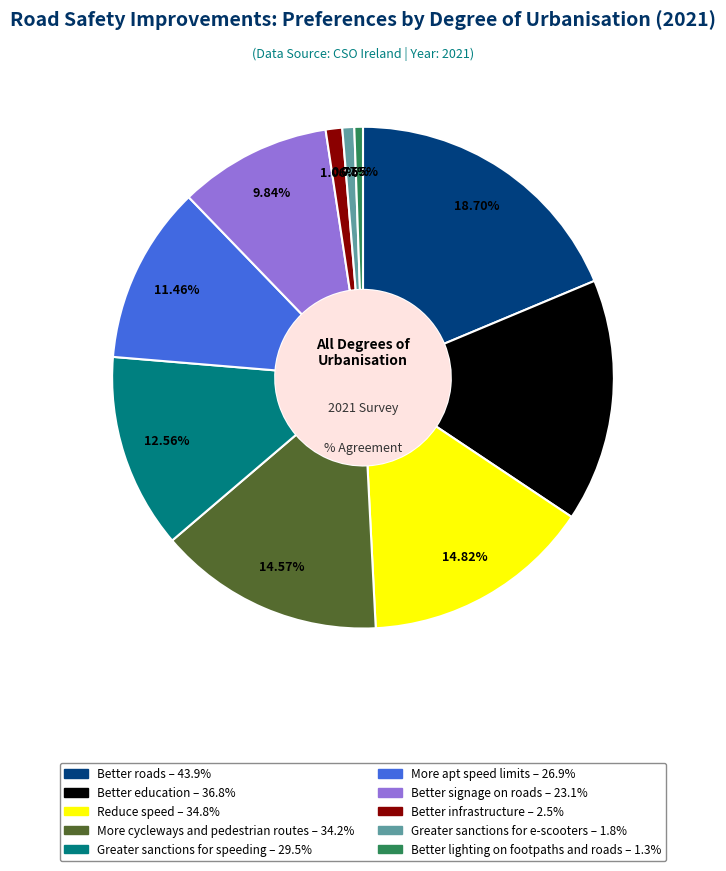

Which category has the biggest portion of the pie?

Better roads